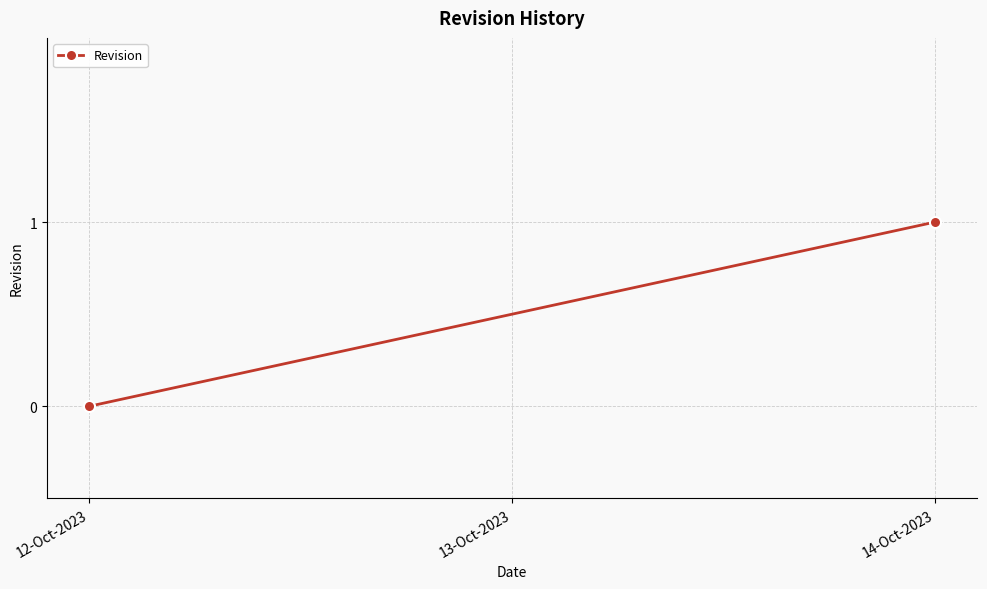

Reading left to right, transcribe all the data shown in this chart.

0	1